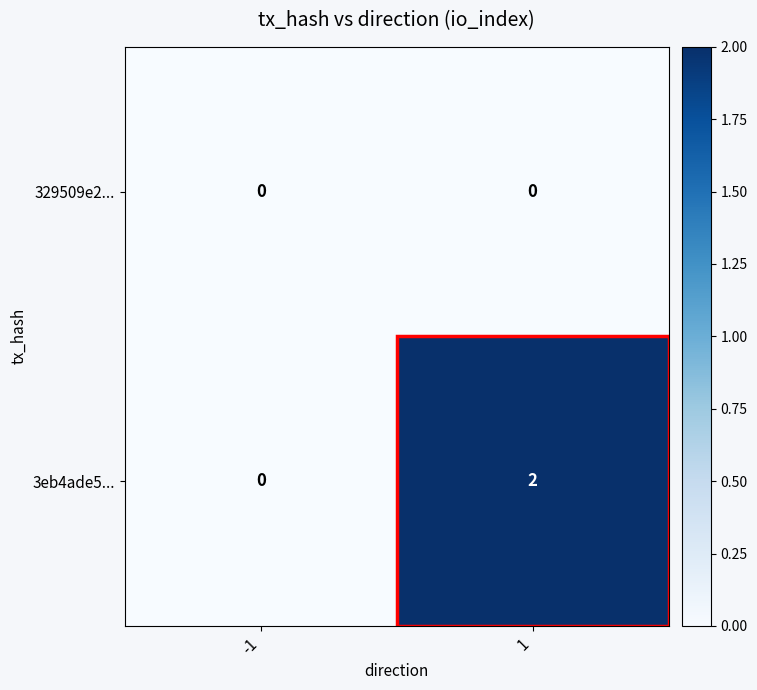

Which series has the largest total across all categories?

3eb4ade5...